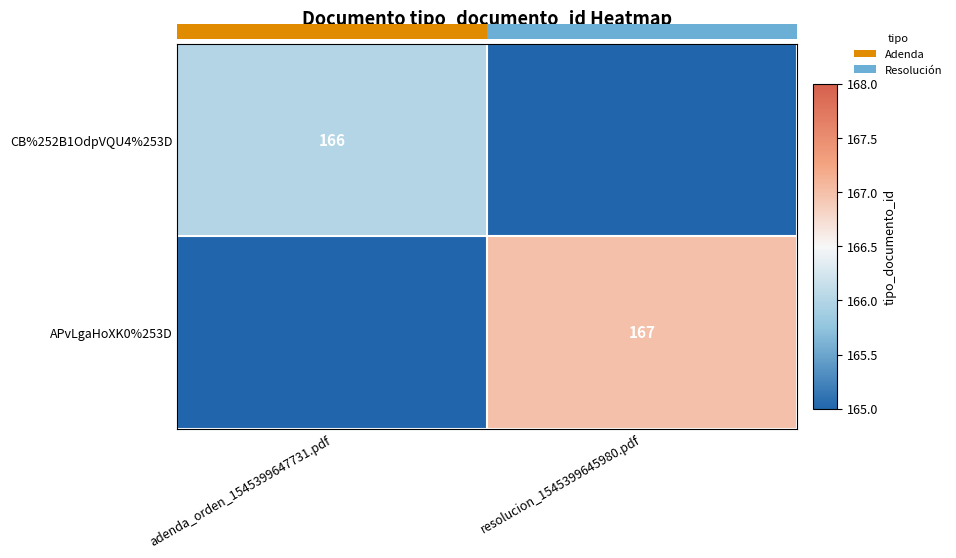

What is the approximate value of CB%252B1OdpVQU4%253D at adenda_orden_1545399647731.pdf?

166